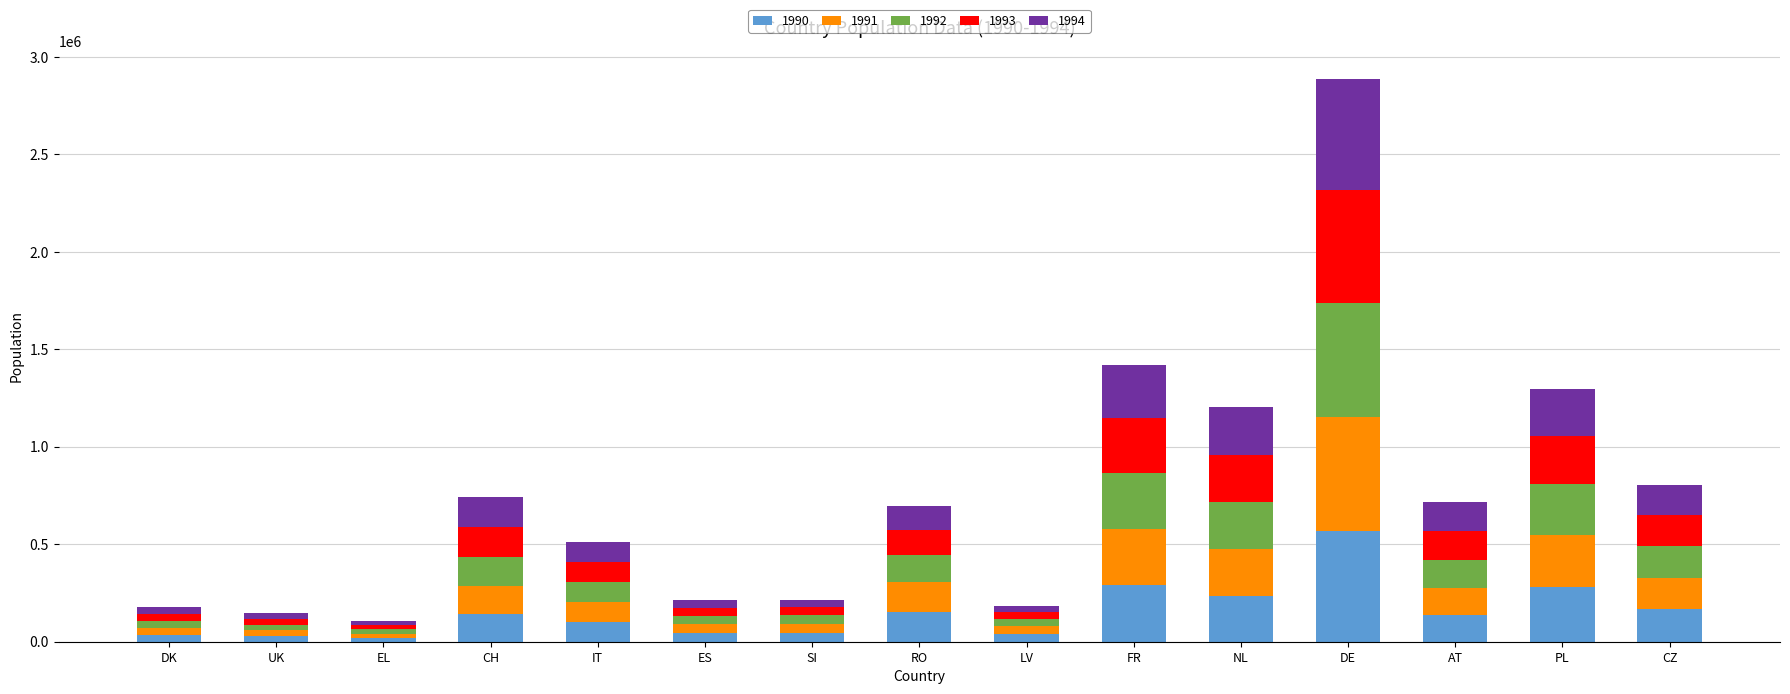

At which category is the sum across all series the highest?

DE